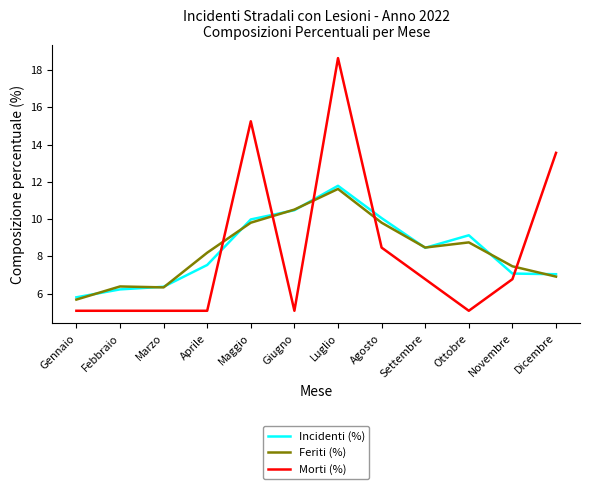

At which label does Feriti (%) reach its minimum?

Gennaio